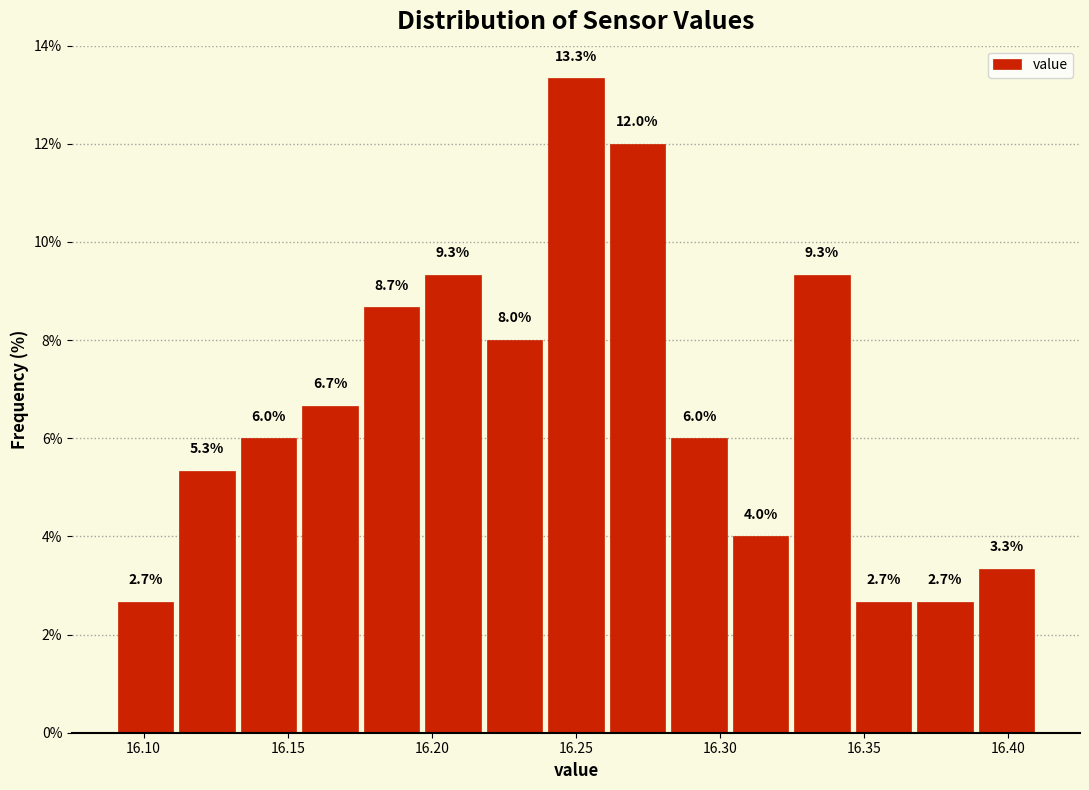

Reading left to right, list every bar in this chart as the range it spans on the x-axis followed by its height. The bar edges are not printed on the chart, so give them approximately, as read against the axis.

16.090 to 16.110: 2.7
16.110 to 16.135: 5.3
16.135 to 16.155: 6.0
16.155 to 16.175: 6.7
16.175 to 16.195: 8.7
16.195 to 16.220: 9.3
16.220 to 16.240: 8.0
16.240 to 16.260: 13.3
16.260 to 16.280: 12.0
16.280 to 16.305: 6.0
16.305 to 16.325: 4.0
16.325 to 16.345: 9.3
16.345 to 16.365: 2.7
16.365 to 16.390: 2.7
16.390 to 16.410: 3.3